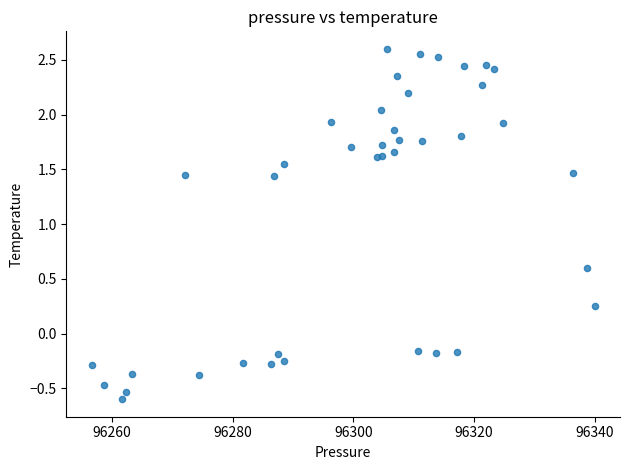

What Y value in the scatter plot is closest to 1?

0.6